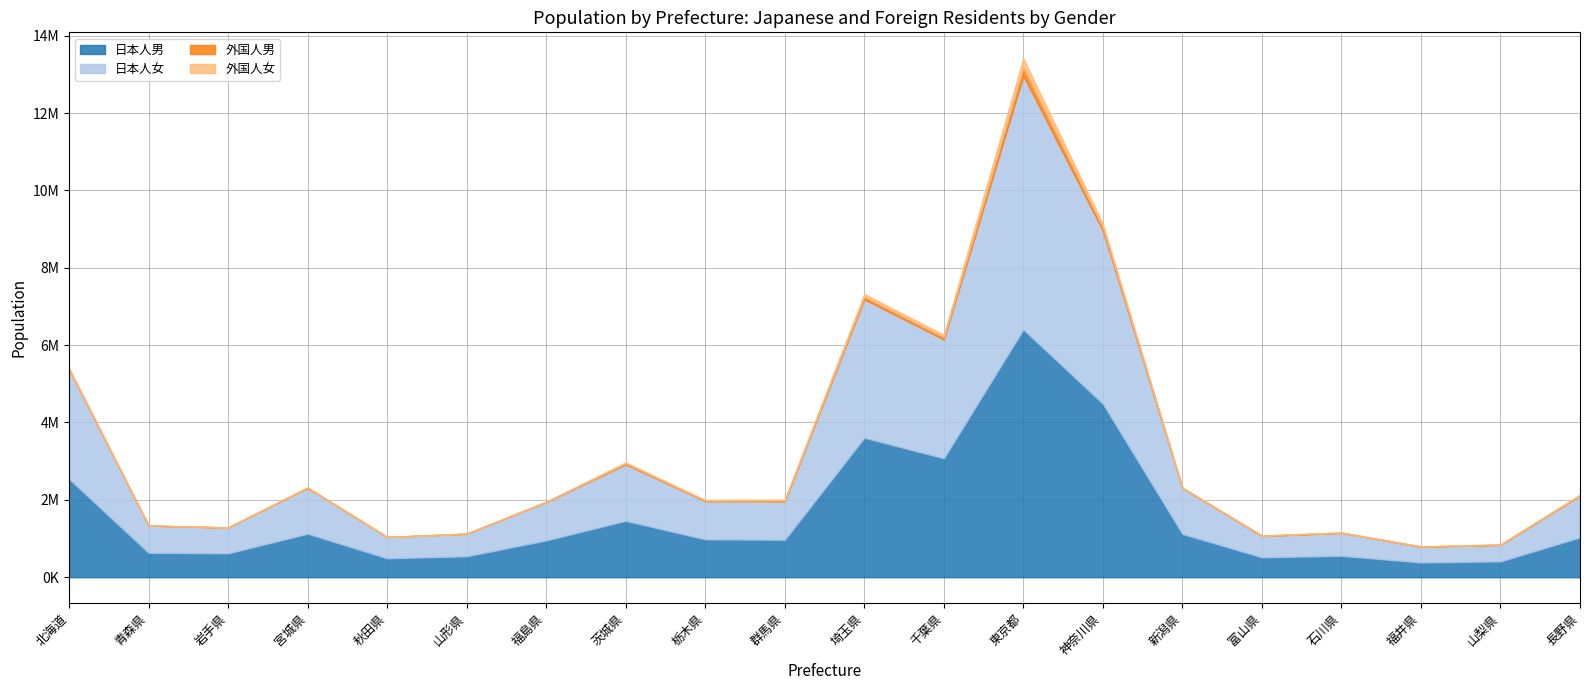

True or false: 外国人女 and 日本人女 cross at least once.

False